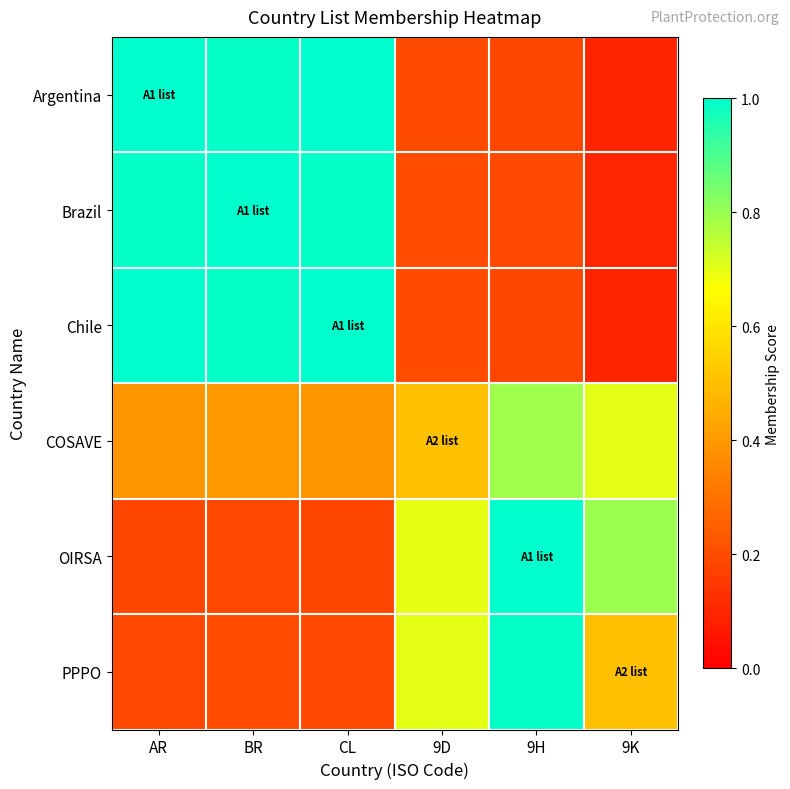

Which series has the largest total across all categories?

Brazil